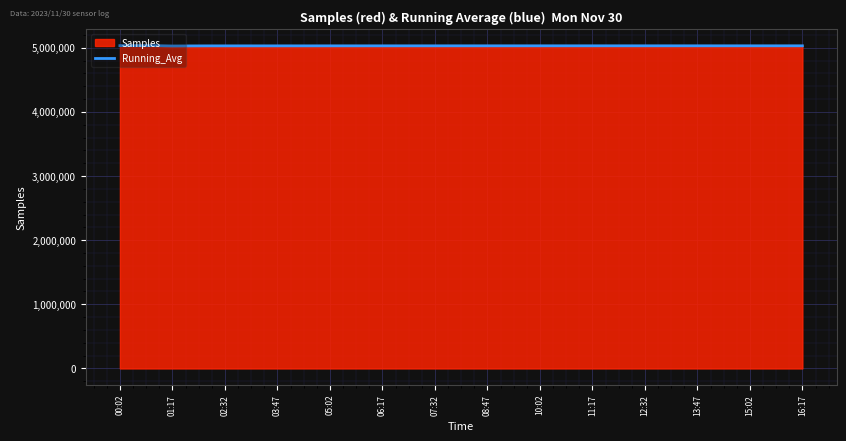

What is the highest value of the Samples series?

5033900